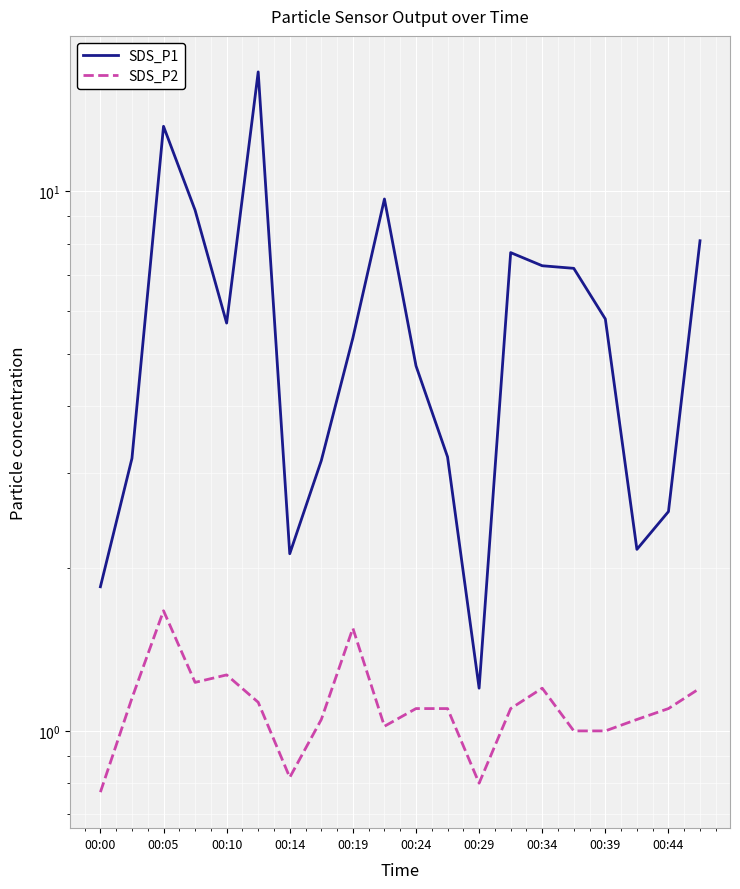

What is the maximum value for SDS_P2?

1.7